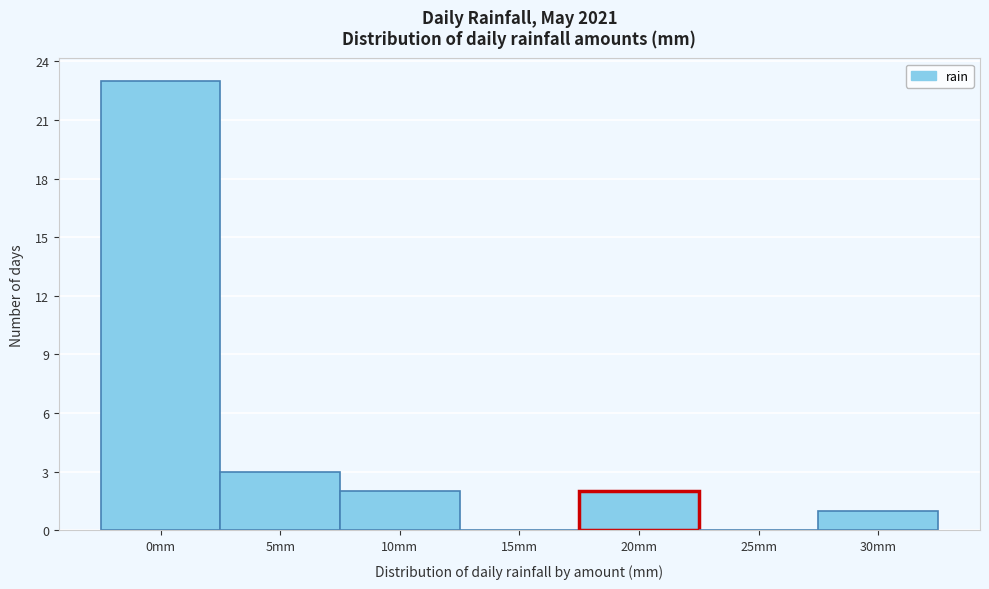

Reading left to right, list all the values displayed in this chart.

0mm=23	5mm=3	10mm=2	15mm=0	20mm=2	25mm=0	30mm=1